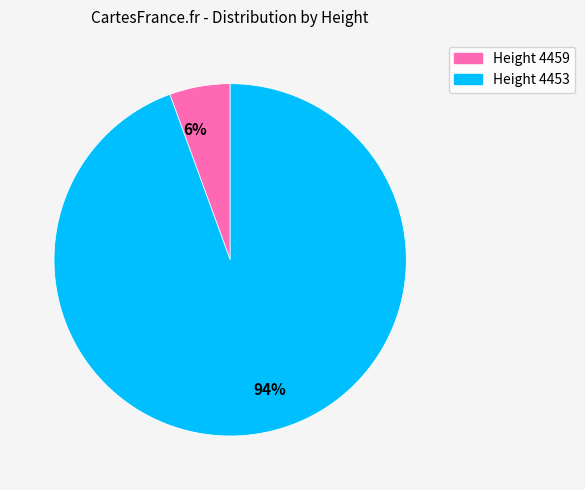

How many segments does this pie chart have?

2